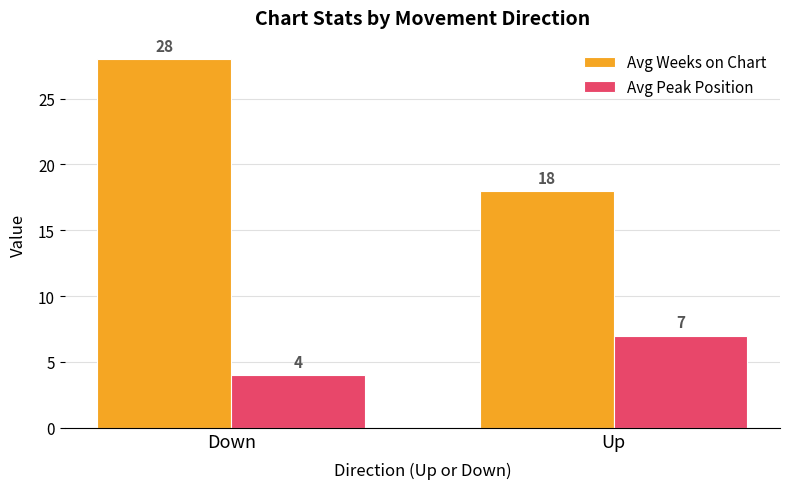

How many series are shown in this chart?

2